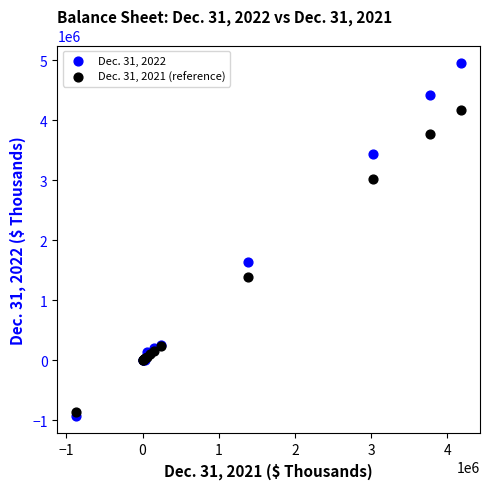

Across all series, what Y value is closest to 2016421?

1646179